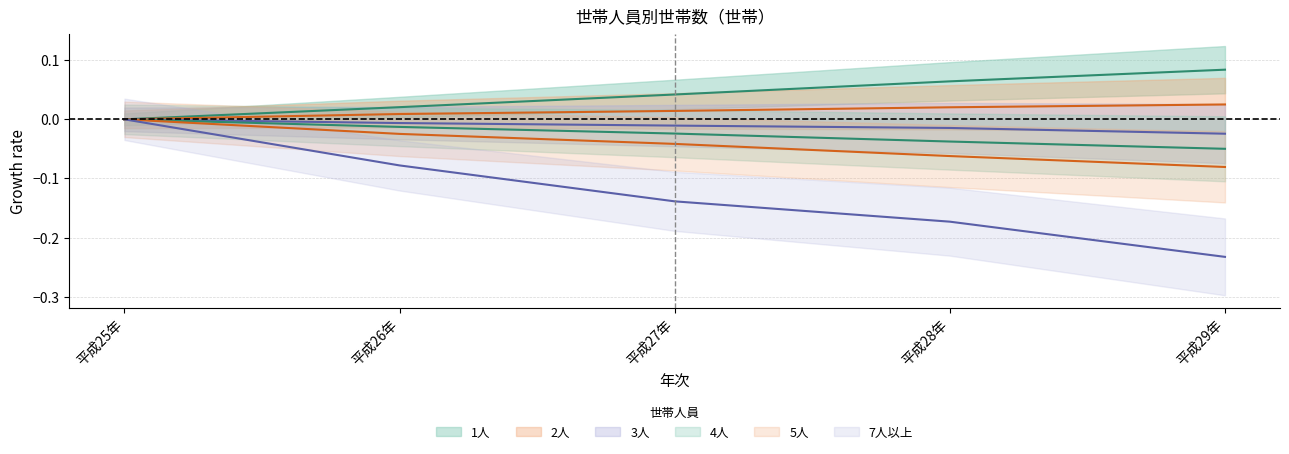

How many values in the 7人以上 series are below 0?

4